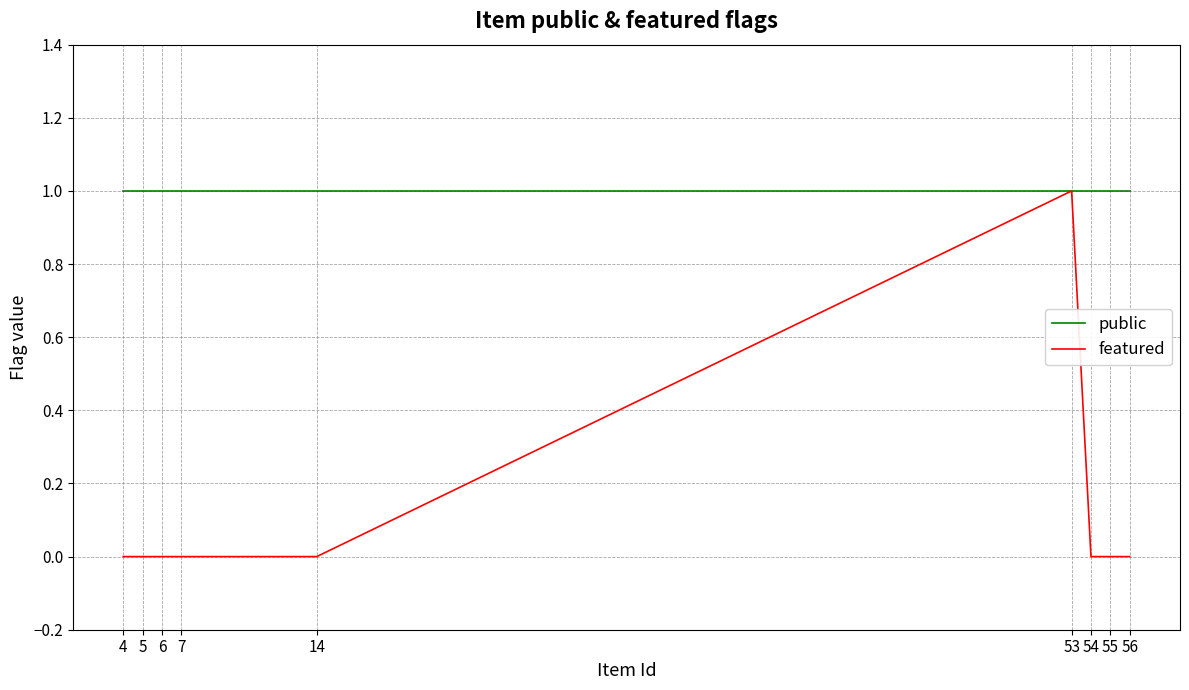

True or false: featured and public intersect in this chart.

False